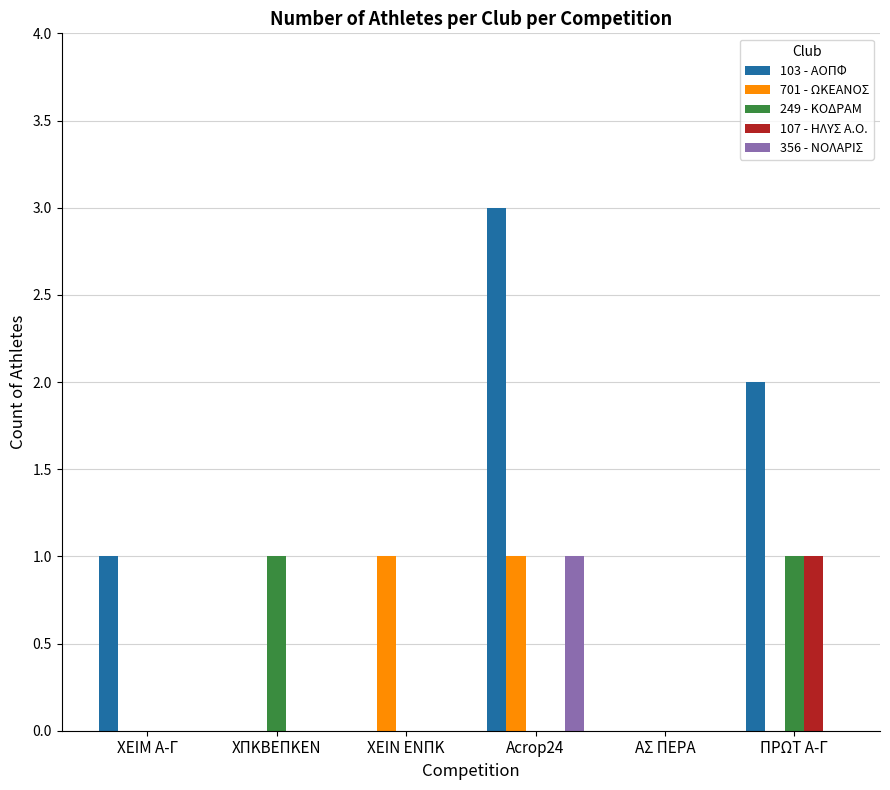

Between ΧΠΚΒΕΠΚΕΝ and ΠΡΩΤ Α-Γ, which series saw the biggest shift?

103 - ΑΟΠΦ